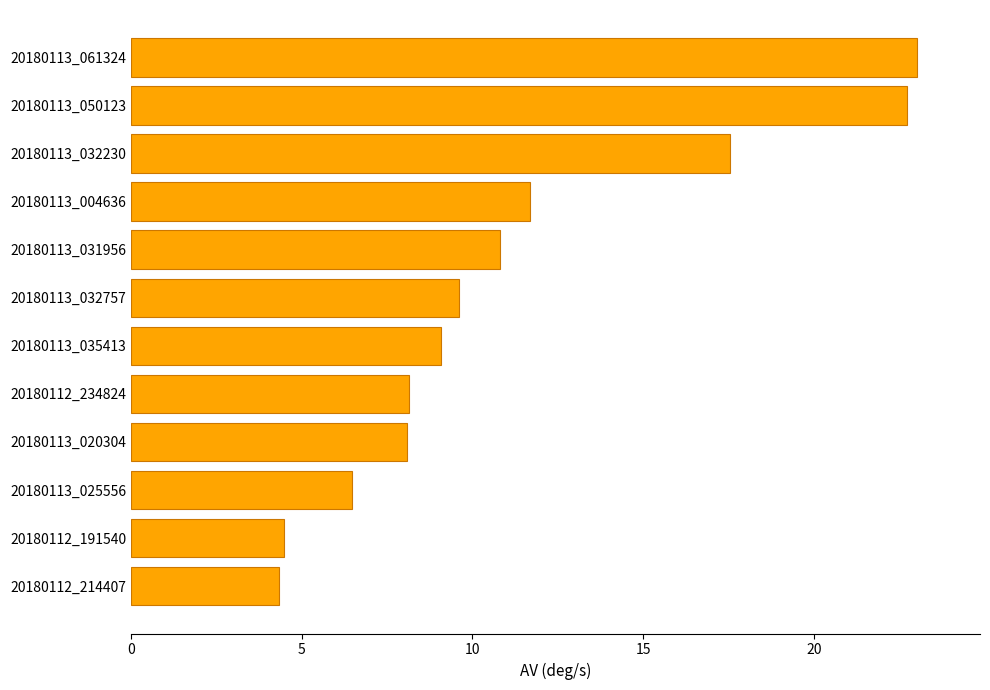

How many categories are shown in the chart?

12